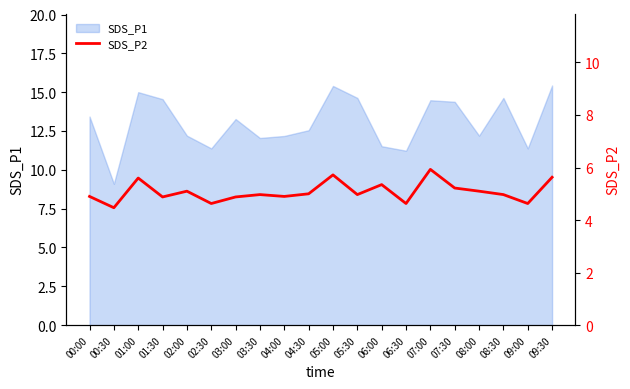

The value of SDS_P1 at 05:00 is 15.4. True or false?

True